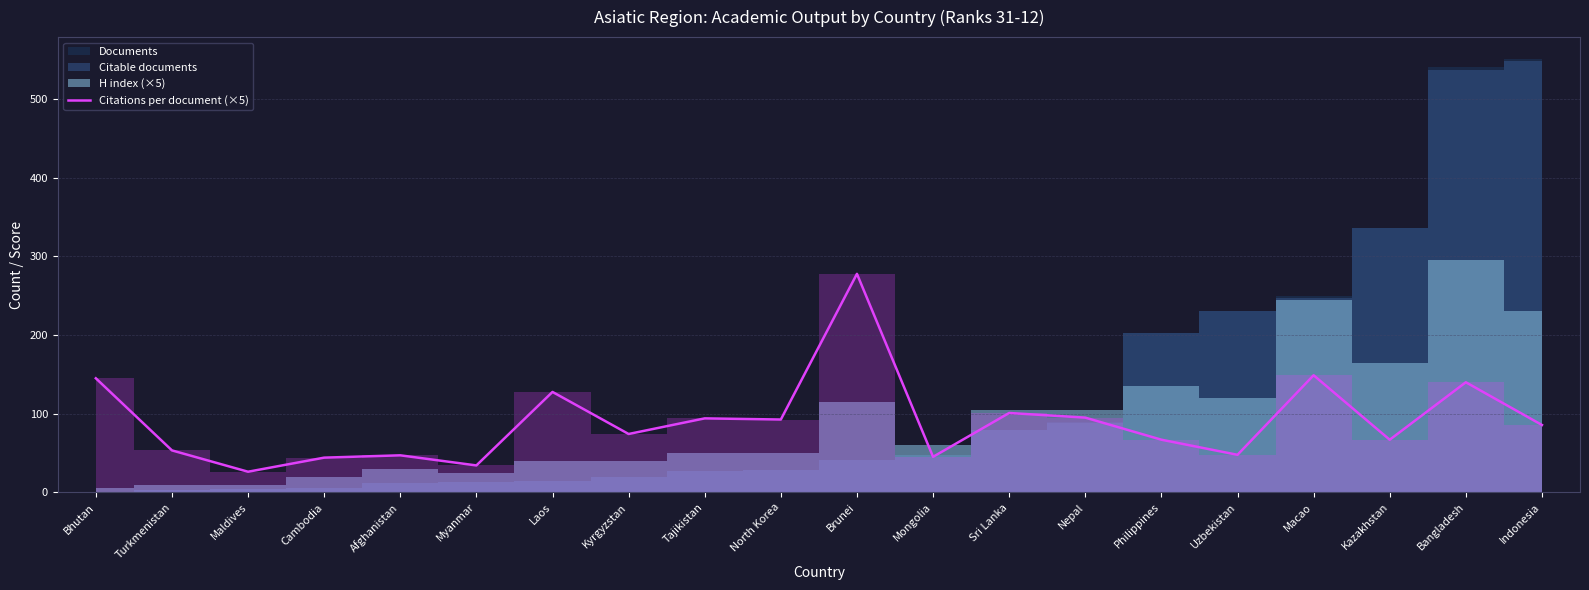

Reading left to right, transcribe all the data shown in this chart.

145.0	53.4	26.2	44.1	47.1	34.2	127.7	74.2	94.0	92.6	277.7	45.2	100.9	95.0	67.0	47.8	148.8	66.9	139.9	85.6